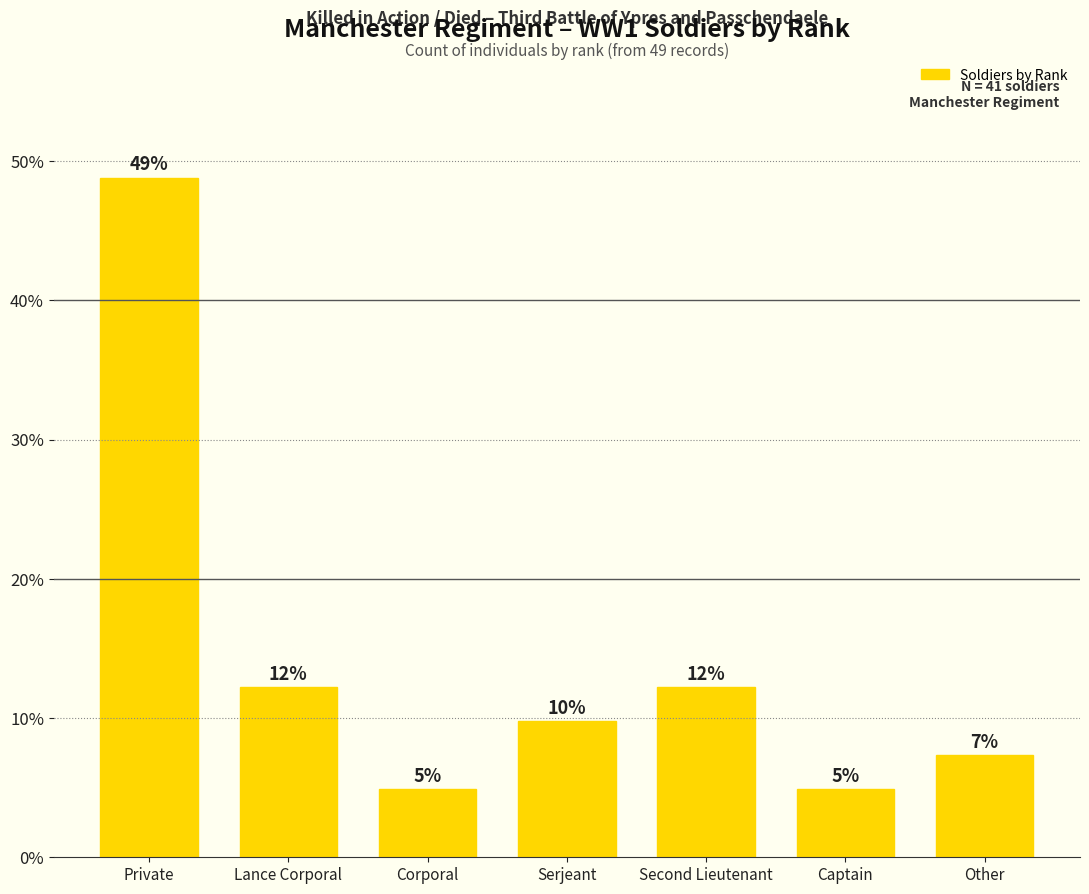

How many bars are there in total?

7